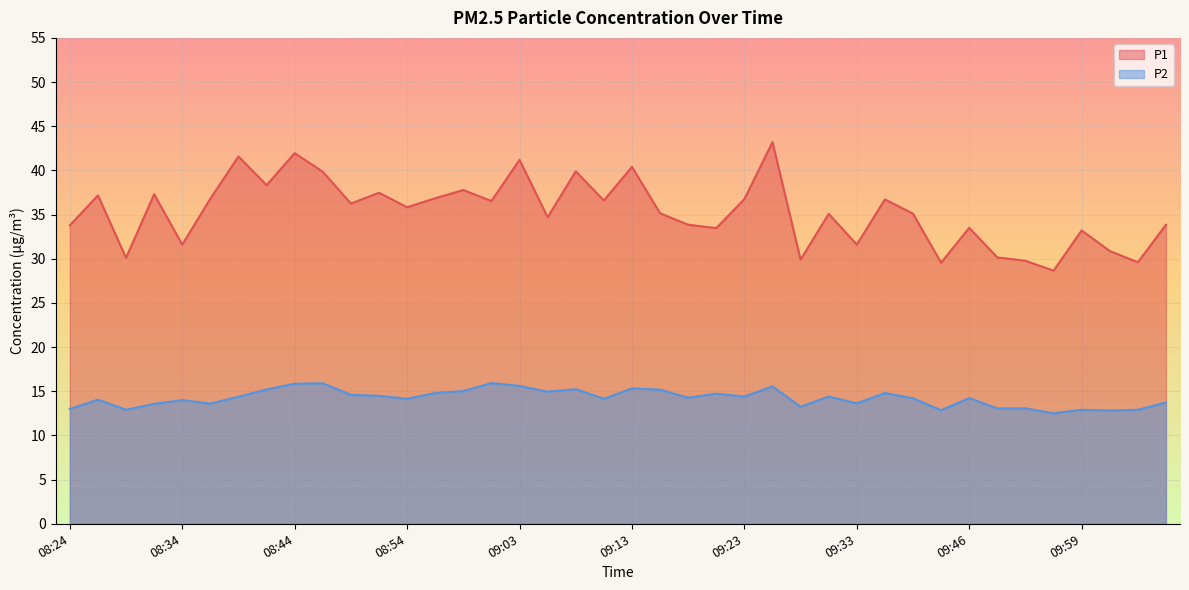

Rank the categories by P1 value from lowest to highest.

09:57, 09:40, 10:05, 09:54, 09:28, 08:29, 09:51, 10:02, 08:34, 09:33, 09:59, 09:21, 09:46, 08:24, 09:18, 10:07, 09:06, 09:30, 09:38, 09:16, 08:54, 08:49, 09:01, 09:11, 09:35, 09:23, 08:37, 08:56, 08:27, 08:32, 08:51, 08:58, 08:41, 08:46, 09:08, 09:13, 09:03, 08:39, 08:44, 09:25